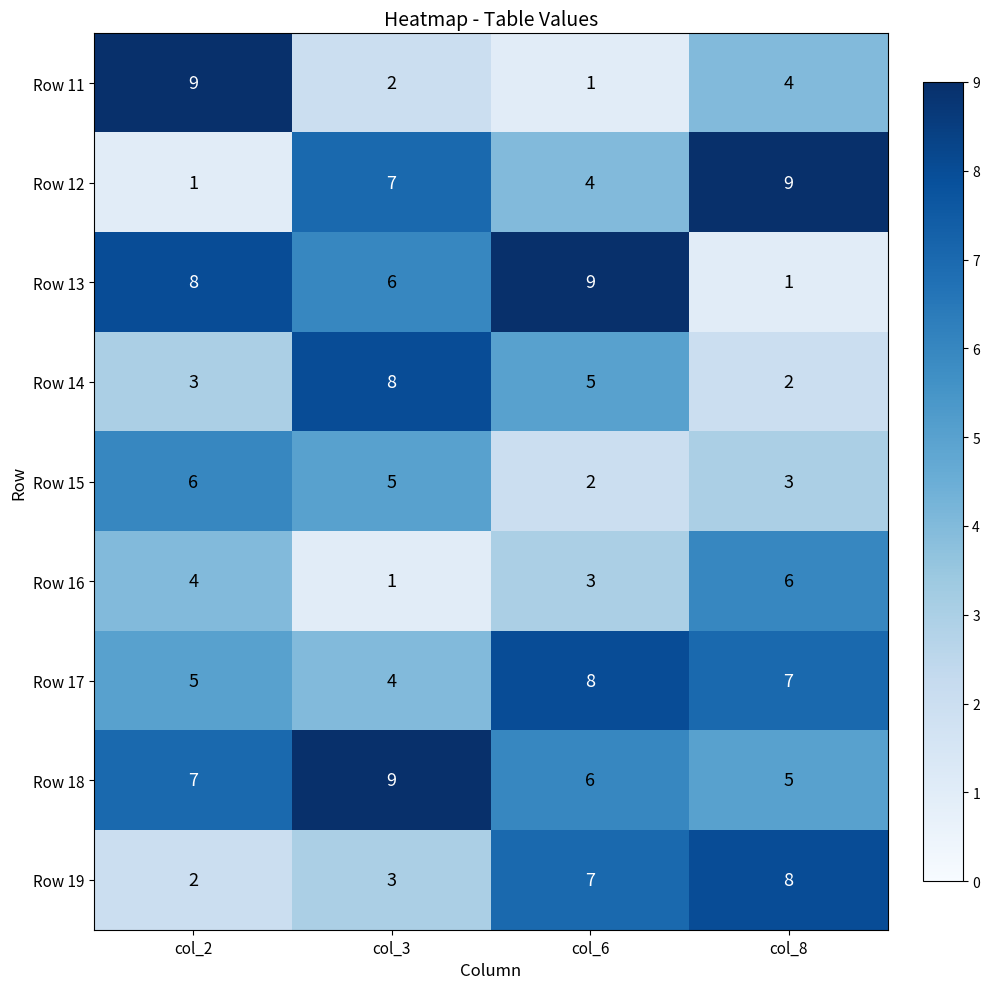

What is the difference between the maximum and minimum values in the Row 12 series?

8